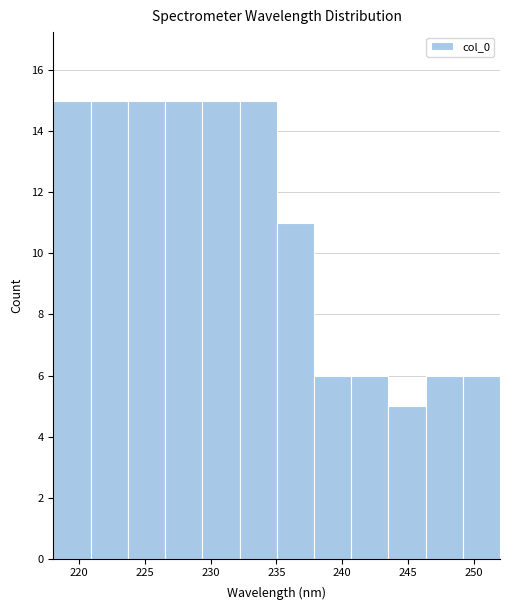

What is the height of the bar covering 229.5 to 232.0 on the x-axis? Neither the bar edges nor the heights are printed on the chart, so give them approximately, as read against the axes.

15